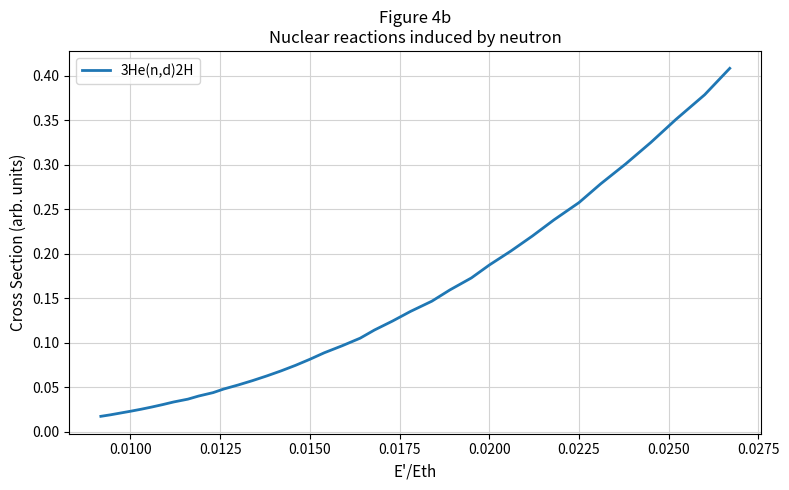

The value at 0.0225 is 0.5. True or false?

False